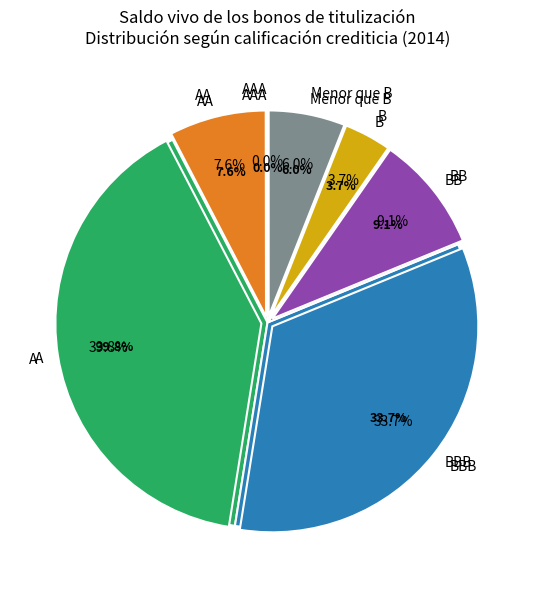

Between AA and B, which is larger?

AA